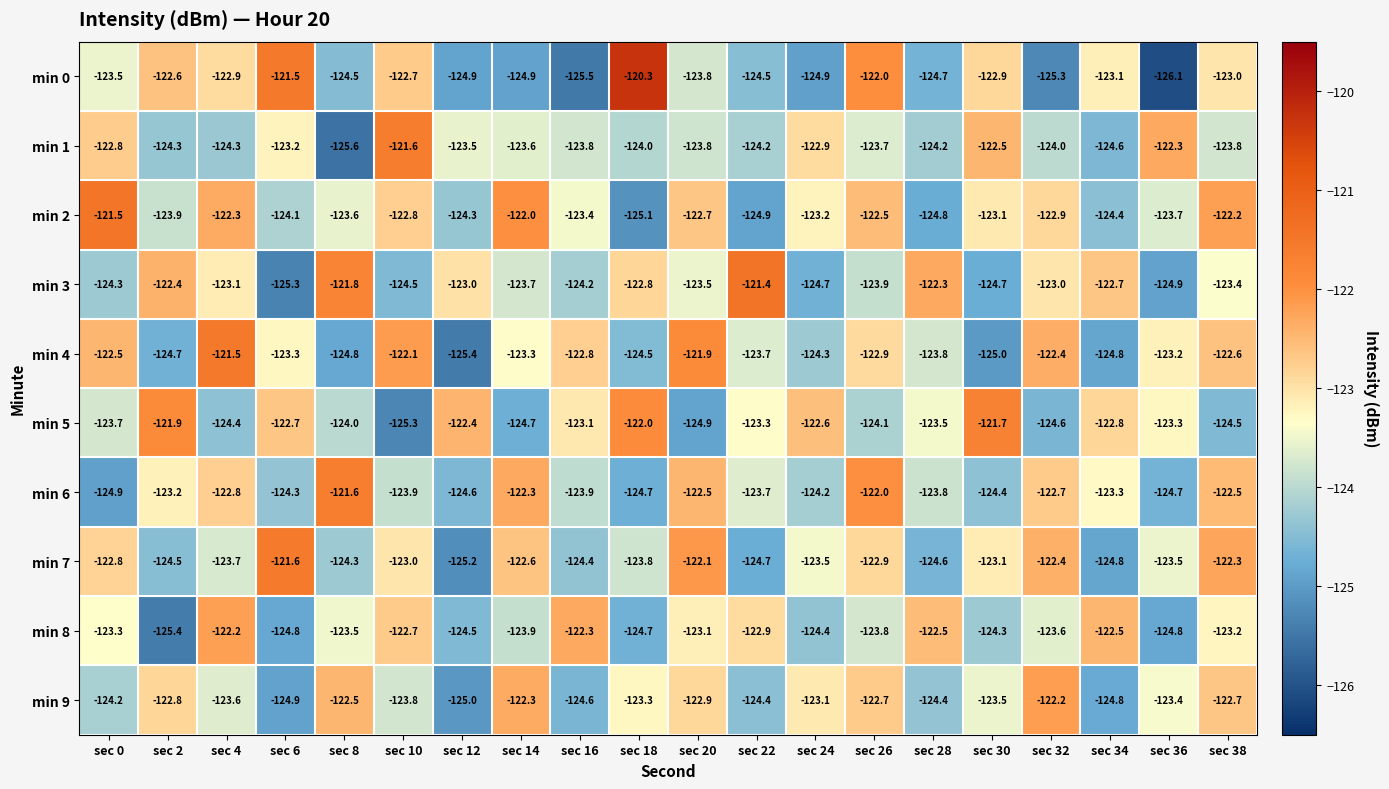

At which category is the sum across all series the highest?

sec 38